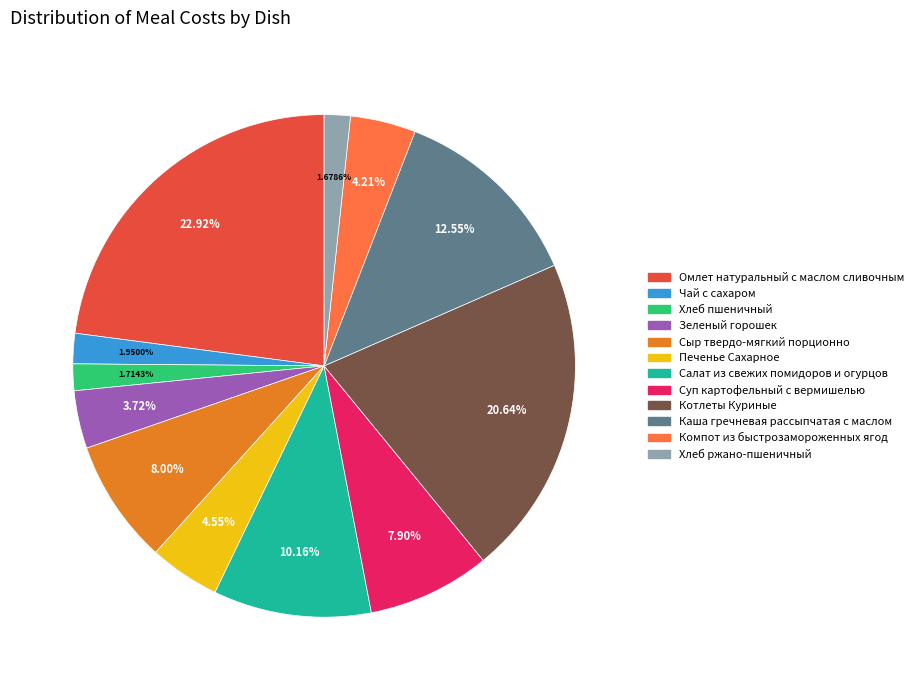

How many segments does this pie chart have?

12